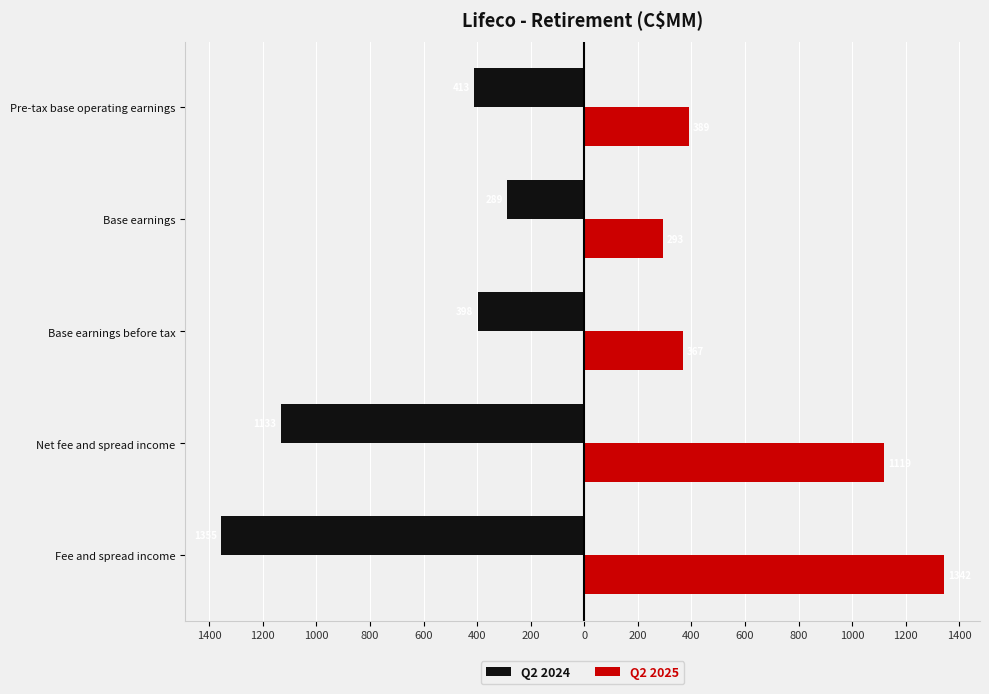

What are all the series names shown in the legend?

Q2 2024, Q2 2025